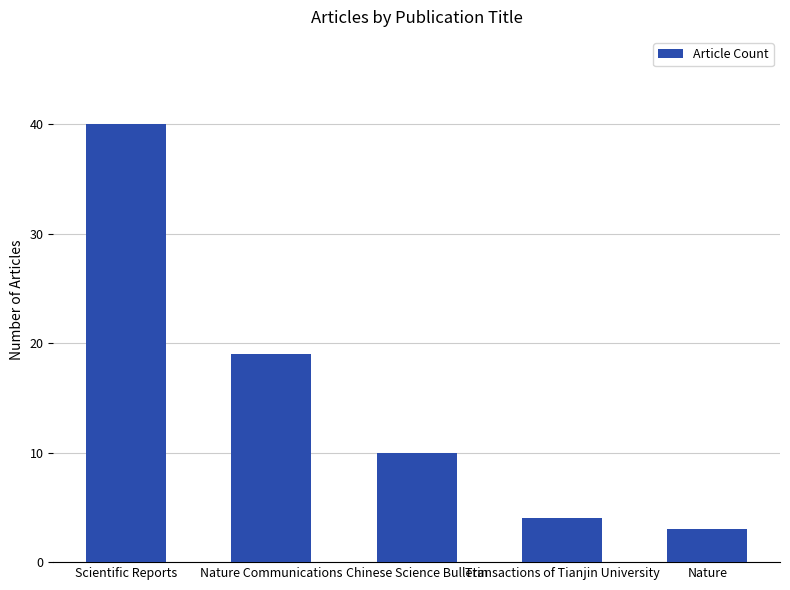

Reading left to right, transcribe all the data shown in this chart.

Scientific Reports=40	Nature Communications=19	Chinese Science Bulletin=10	Transactions of Tianjin University=4	Nature=3